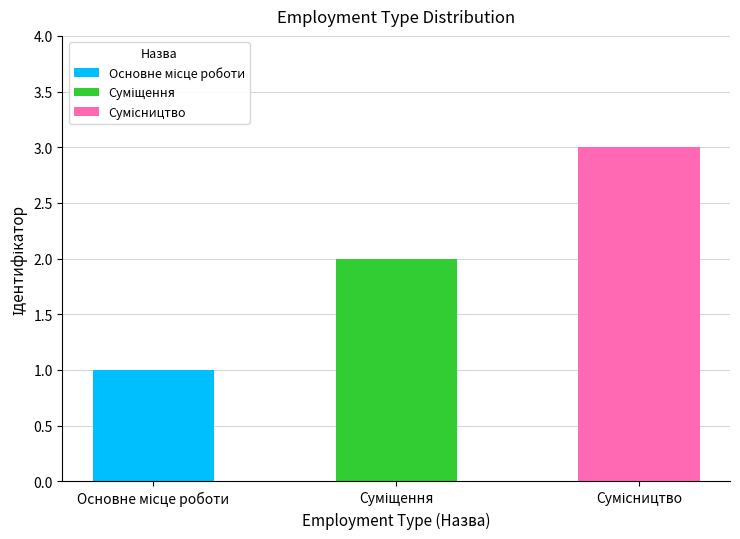

What is the maximum value shown in the chart?

3